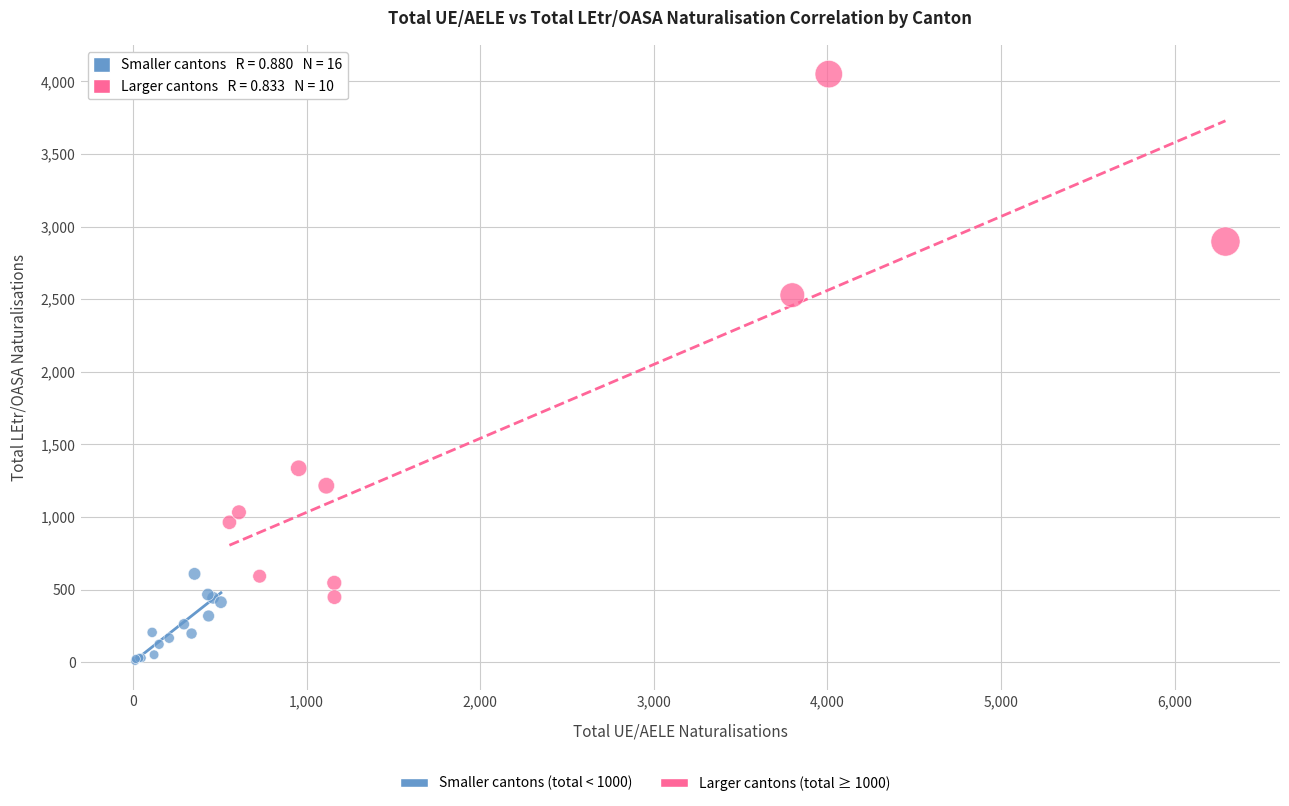

Which series contains the highest Y value?

Larger cantons (total ≥ 1000)